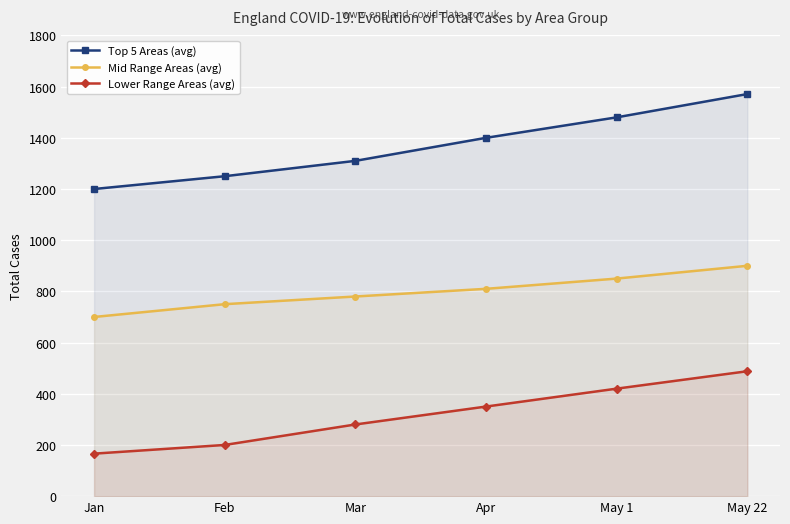

Which label corresponds to the smallest value in the chart?

Jan